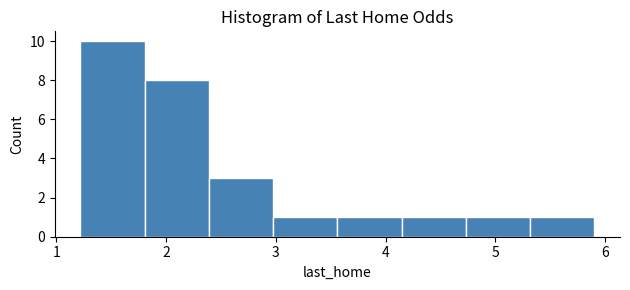

What is the height of the bar covering 1.2 to 1.8 on the x-axis? Neither the bar edges nor the heights are printed on the chart, so give them approximately, as read against the axes.

10